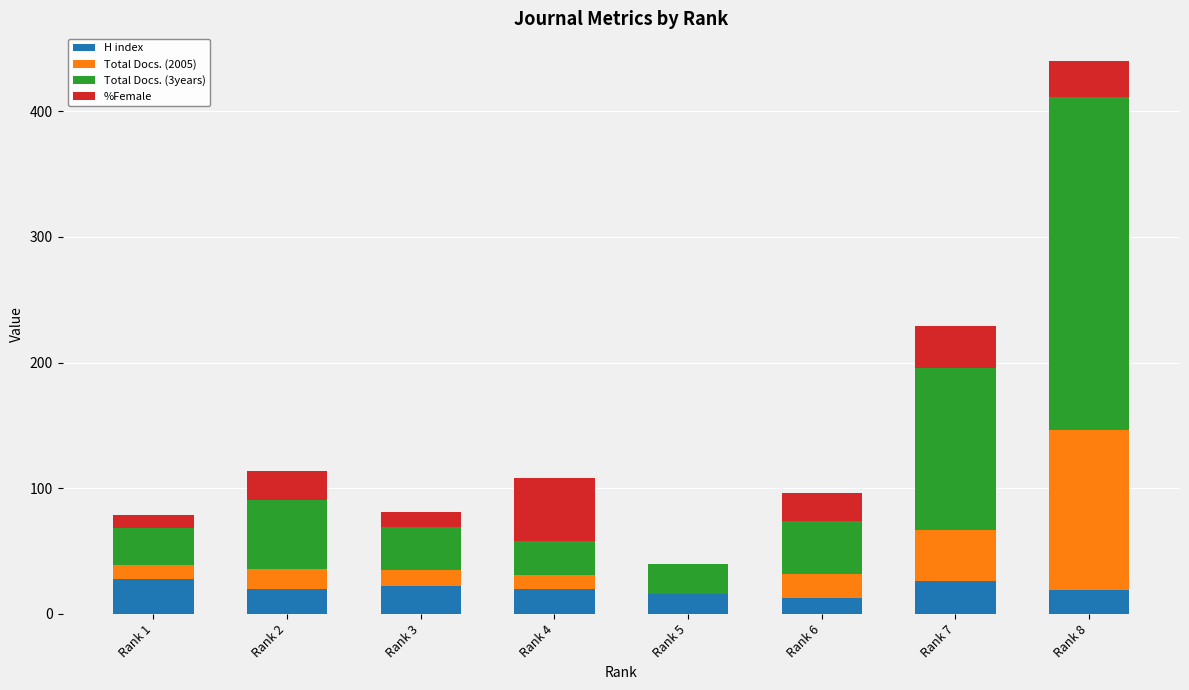

What is the total value across all series at Rank 4?

108